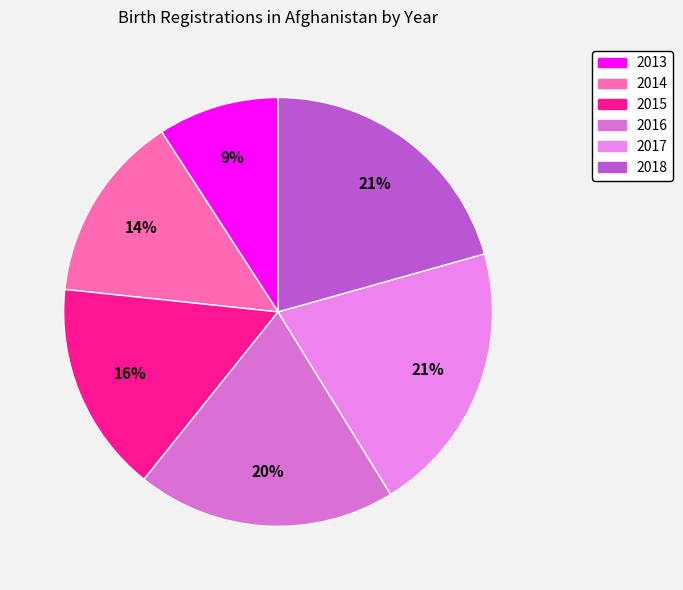

What is the total percentage of 2017 and 2016?

40.1%